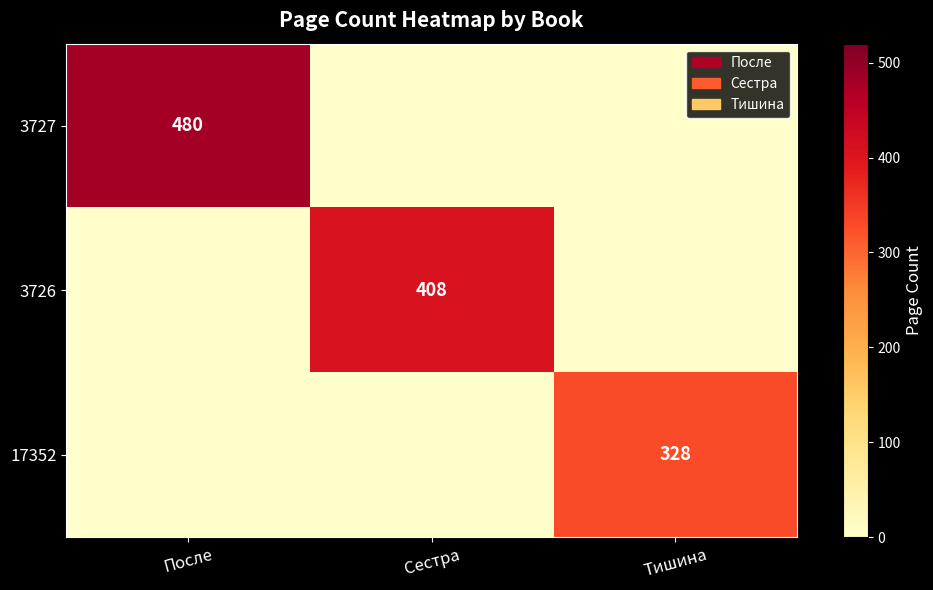

The 17352 series shows 523 at Тишина. True or false?

False